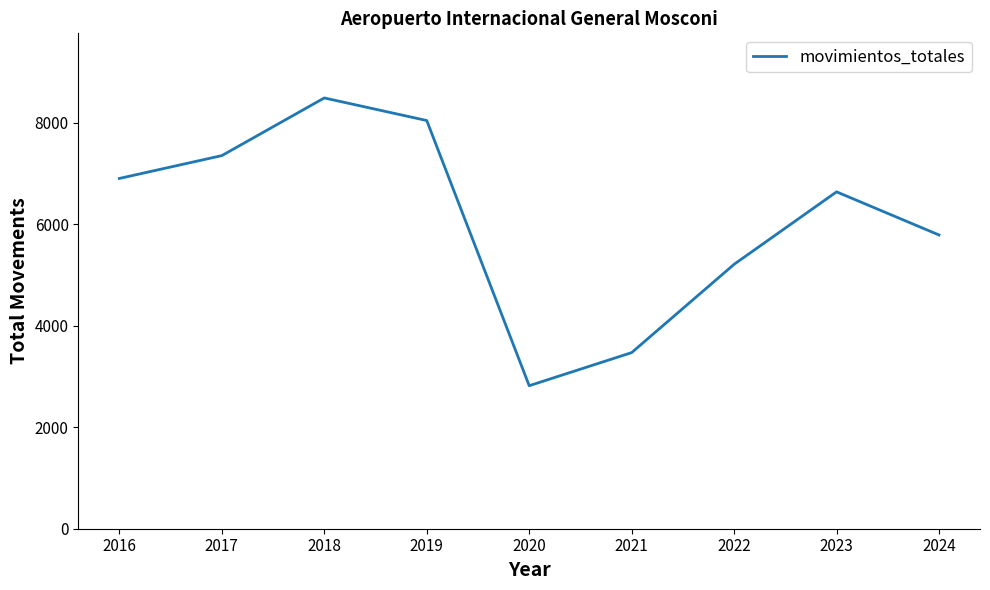

Does the chart display data point markers on the line(s)?

No